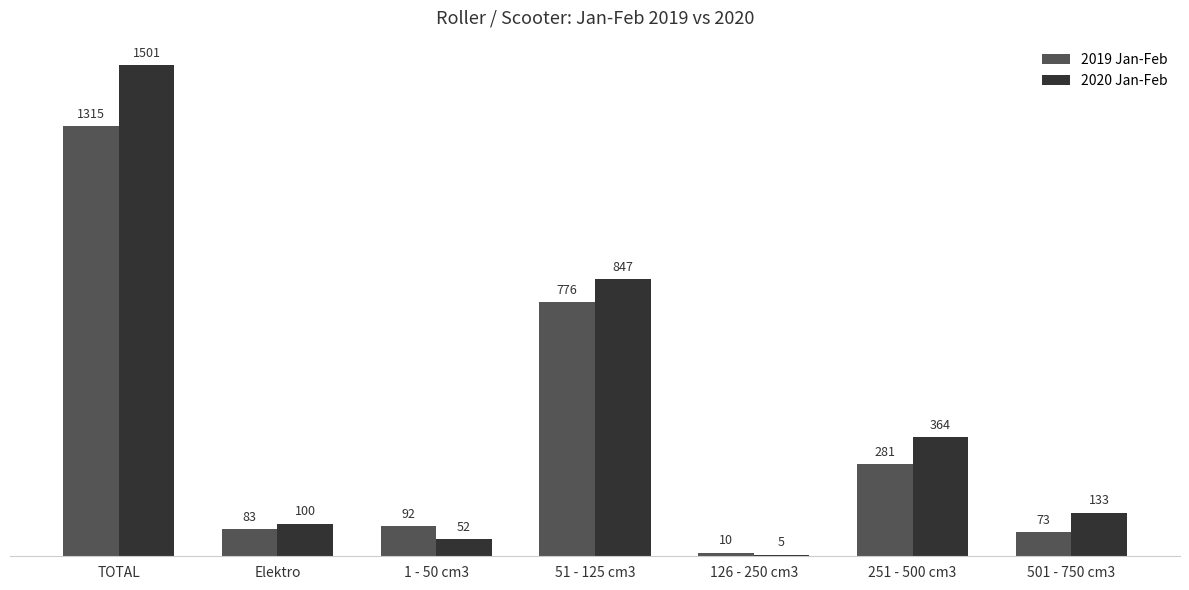

What is the minimum value for 2020 Jan-Feb?

5